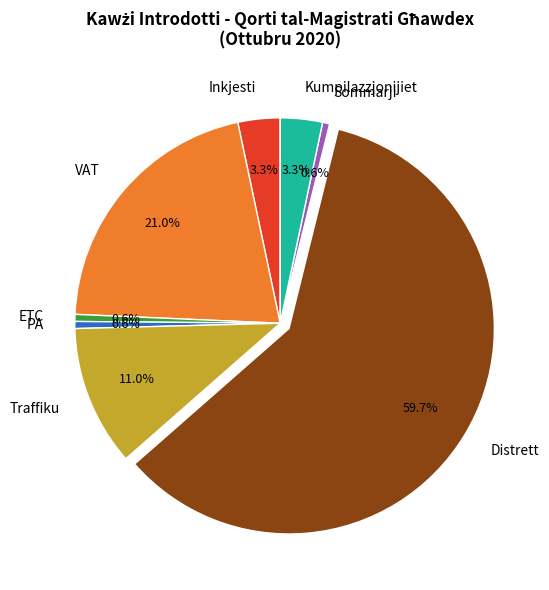

Is the sum of Distrett and Inkjesti greater than half?

Yes